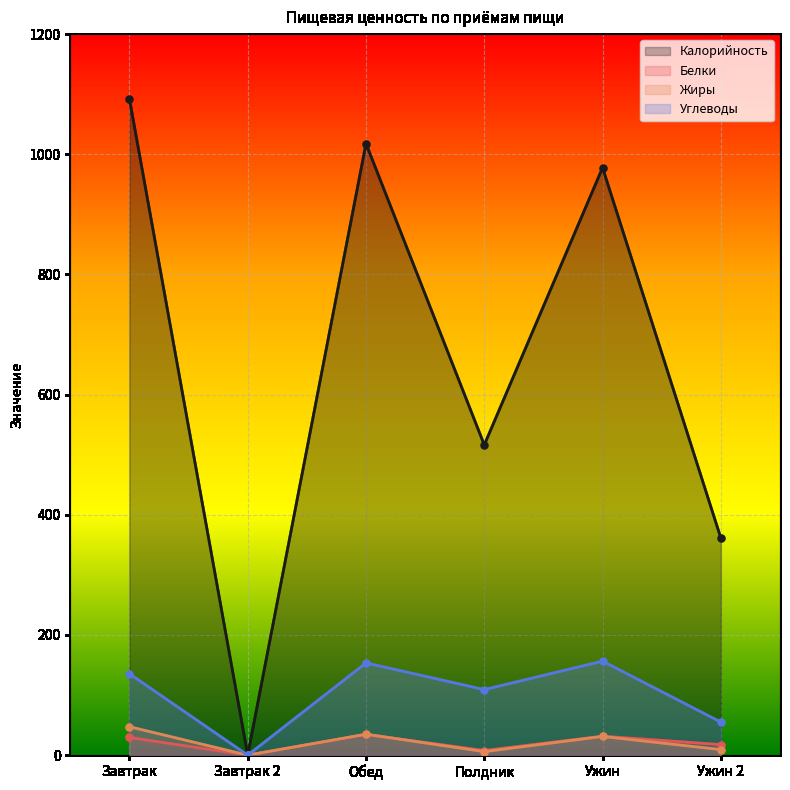

Reading left to right, list all the values displayed in this chart.

Калорийность: 1092.3	0.0	1017.8	516.3	977.6	361.1
Белки: 29.5	0.0	34.5	7.7	31.6	17.6
Жиры: 47.4	0.0	34.9	5.9	31.2	9.3
Углеводы: 135.5	0.0	153.5	109.1	156.5	55.0